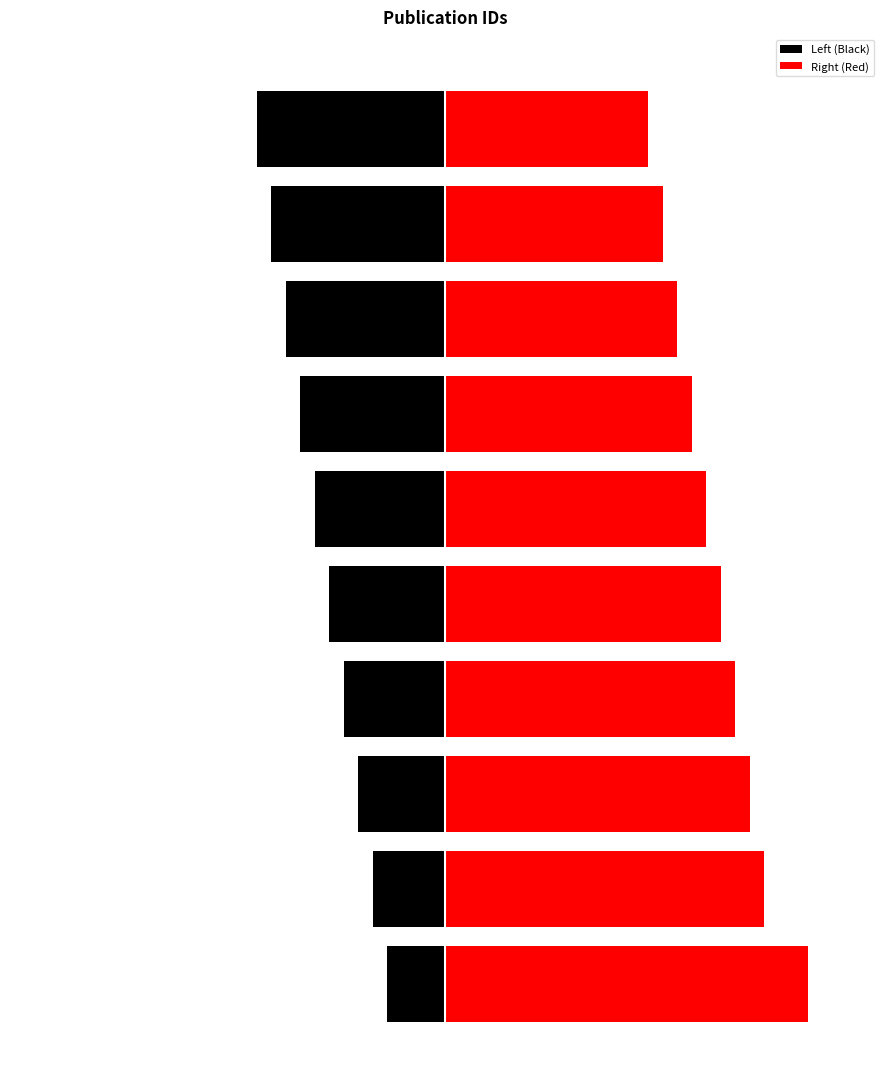

Are the bars horizontal?

Yes